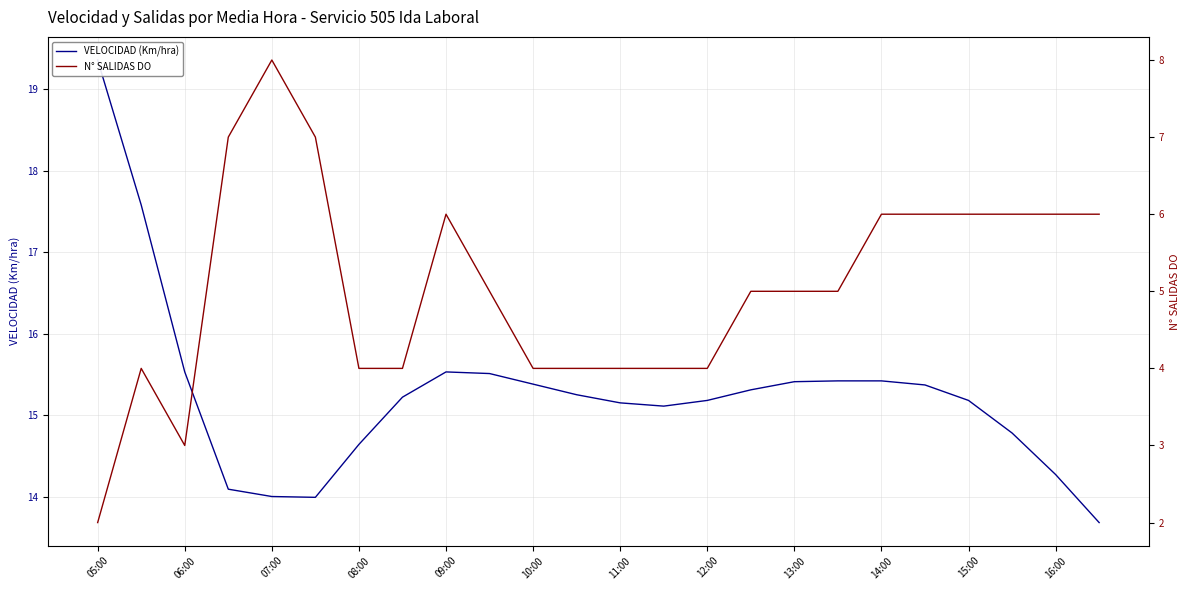

What position from the left is 09:00?

9